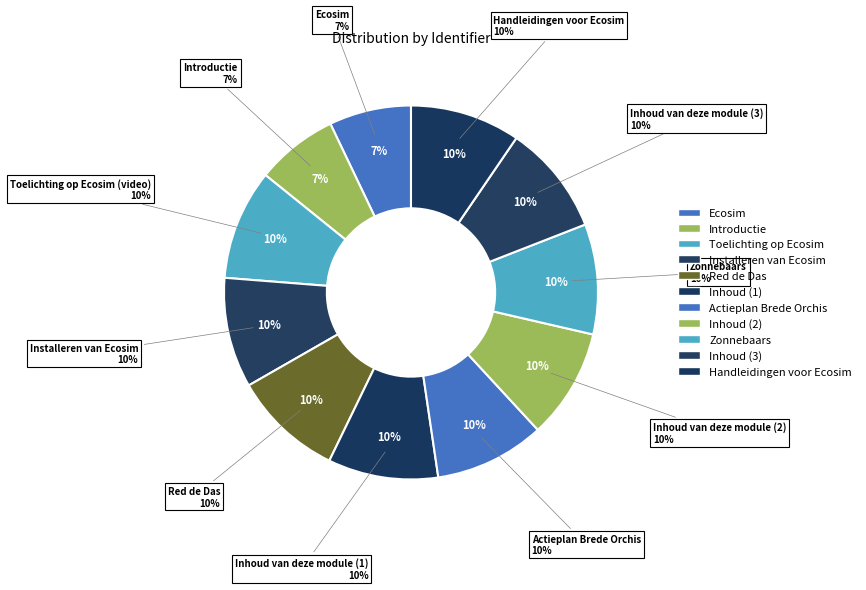

To the nearest percent, what portion does Inhoud van deze module (1) represent?

10%